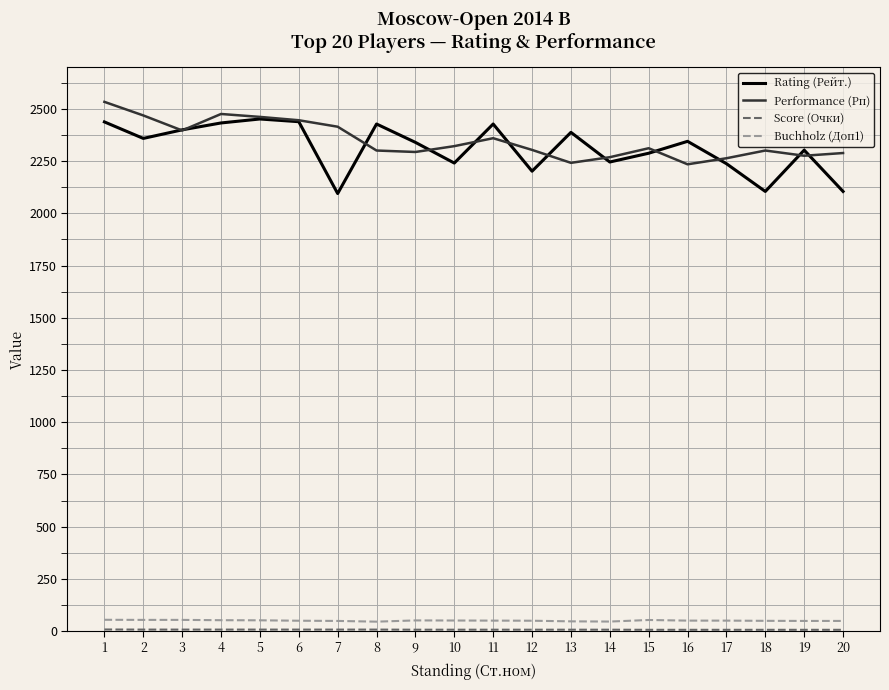

Between 1 and 17, which series saw the biggest shift?

Performance (Рп)